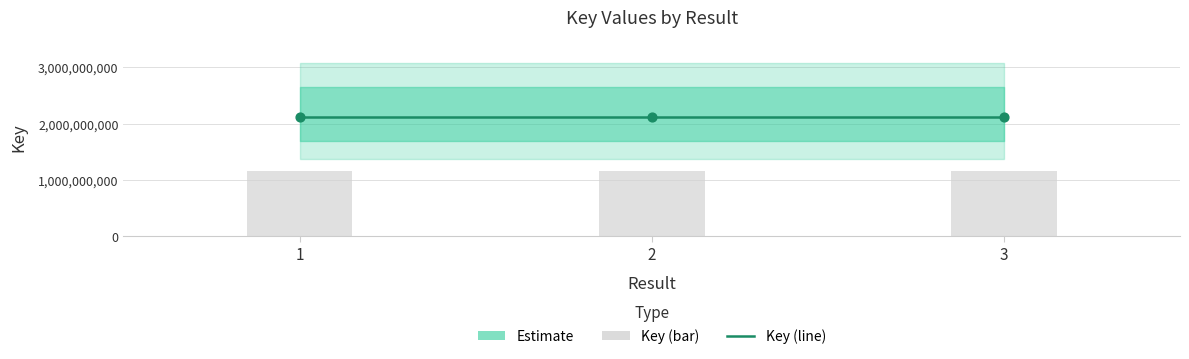

What is the total value across all series at 2?

3282732913.1